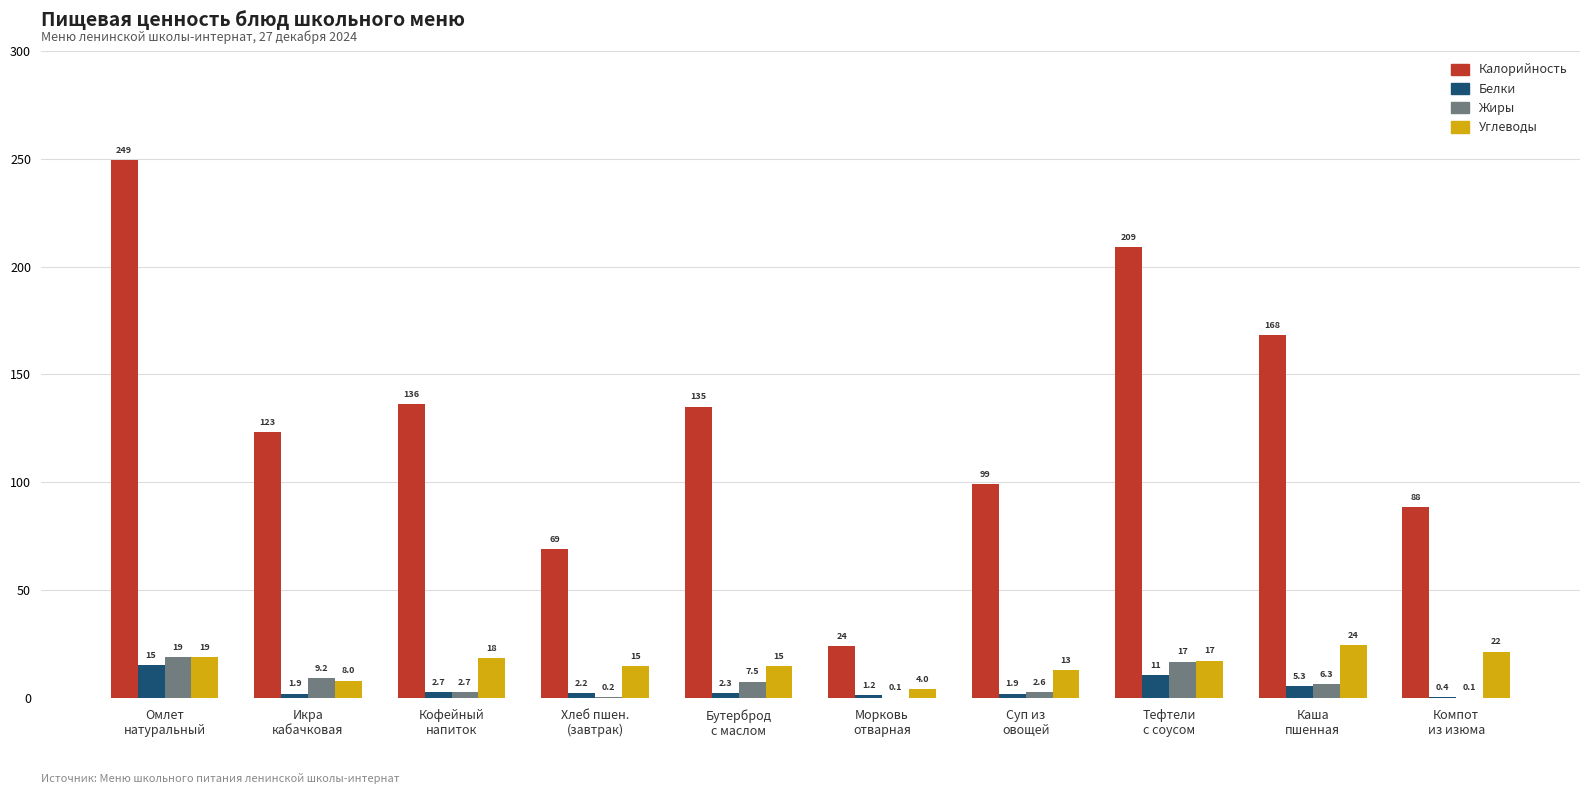

Is the value of Калорийность at Хлеб пшен.
(завтрак) greater than the value of Жиры at Морковь
отварная?

Yes